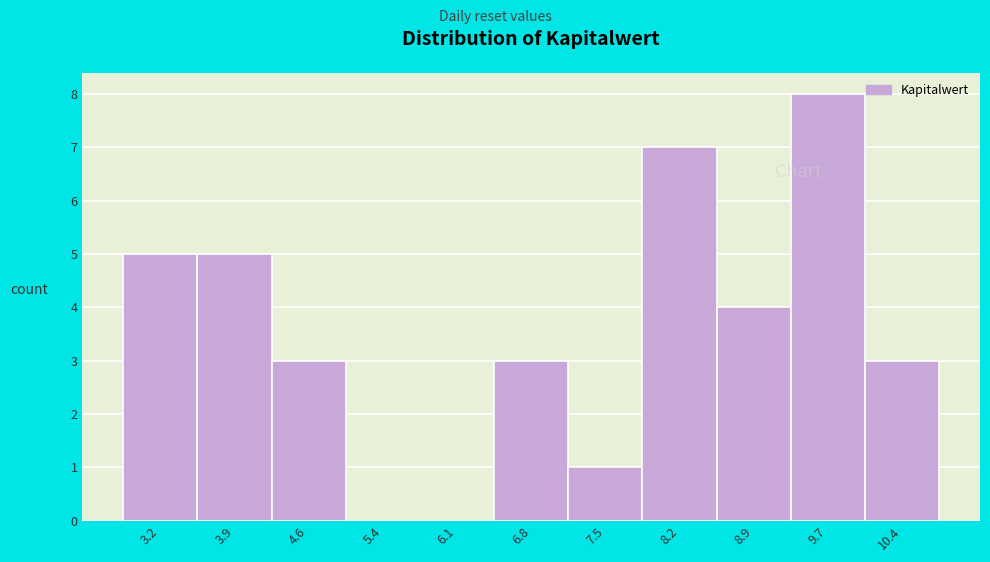

Reading left to right, list every bar in this chart as the range it spans on the x-axis followed by its height. Neither the bar edges nor the heights are printed on the chart, so give them approximately, as read against the axes.

2.9 to 3.6: 5
3.6 to 4.3: 5
4.3 to 5.0: 3
5.0 to 5.7: 0
5.7 to 6.4: 0
6.4 to 7.1: 3
7.1 to 7.9: 1
7.9 to 8.6: 7
8.6 to 9.3: 4
9.3 to 10.0: 8
10.0 to 10.7: 3